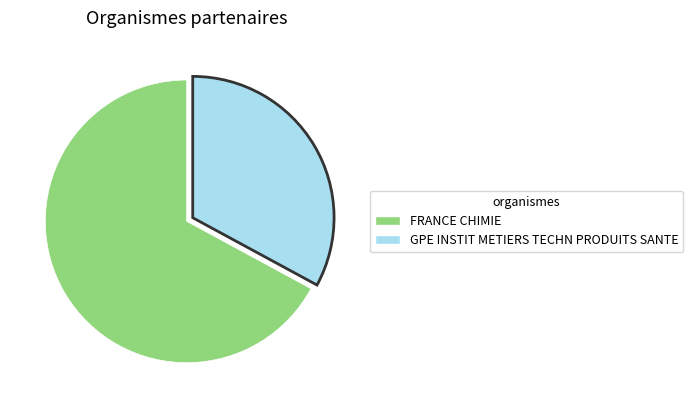

How many slices are in this pie chart?

2